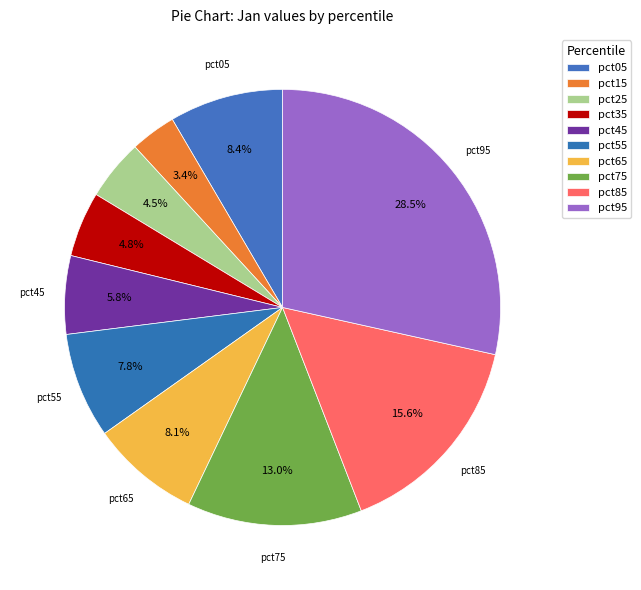

What percentage is NOT represented by pct35?

95.2%